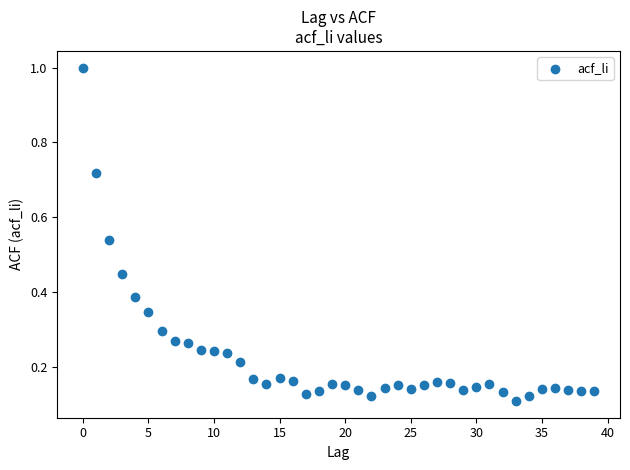

What is the range of Y values (max minus min)?

0.9